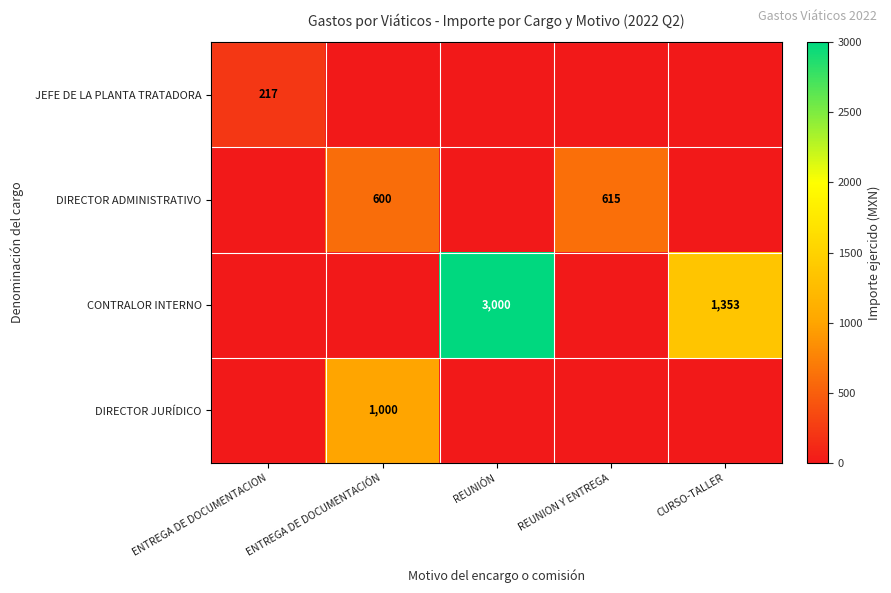

What is the sum of the DIRECTOR ADMINISTRATIVO values at ENTREGA DE DOCUMENTACIÓN and REUNION Y ENTREGA?

1215